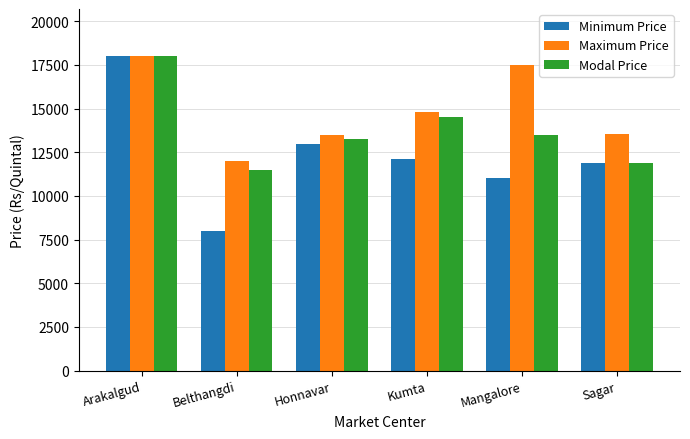

List the labels in order of Minimum Price value, smallest first.

Belthangdi, Mangalore, Sagar, Kumta, Honnavar, Arakalgud